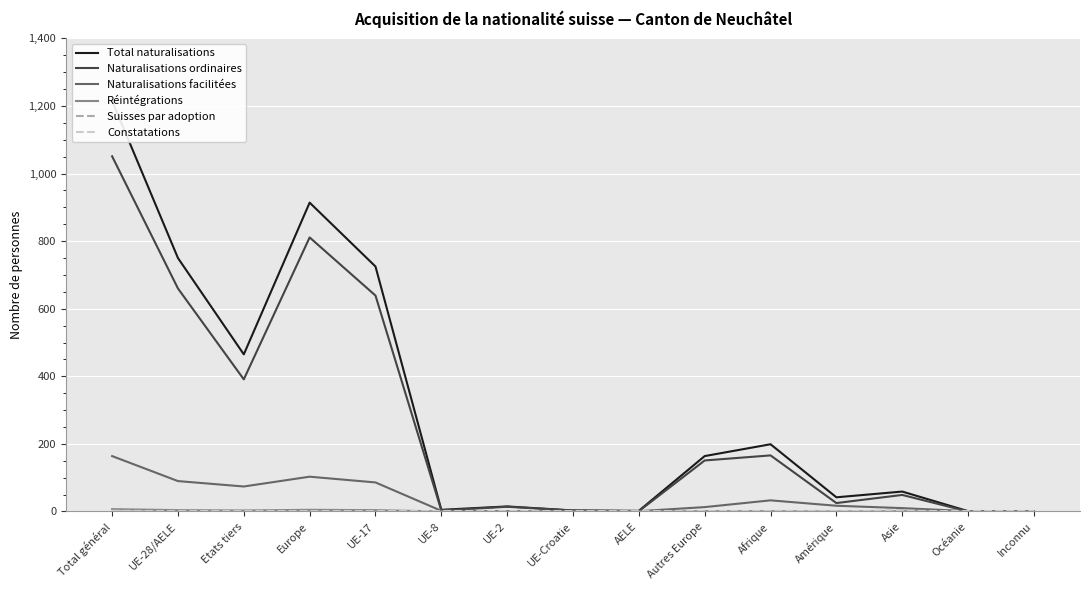

What is the difference between the maximum and minimum values in the Suisses par adoption series?

3